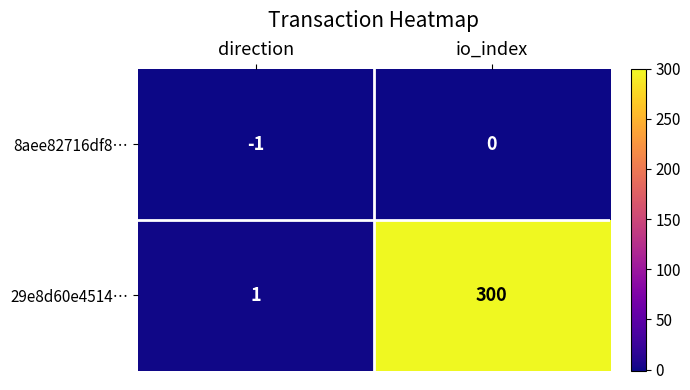

List the series in order of their overall mean, lowest first.

8aee82716df8…, 29e8d60e4514…